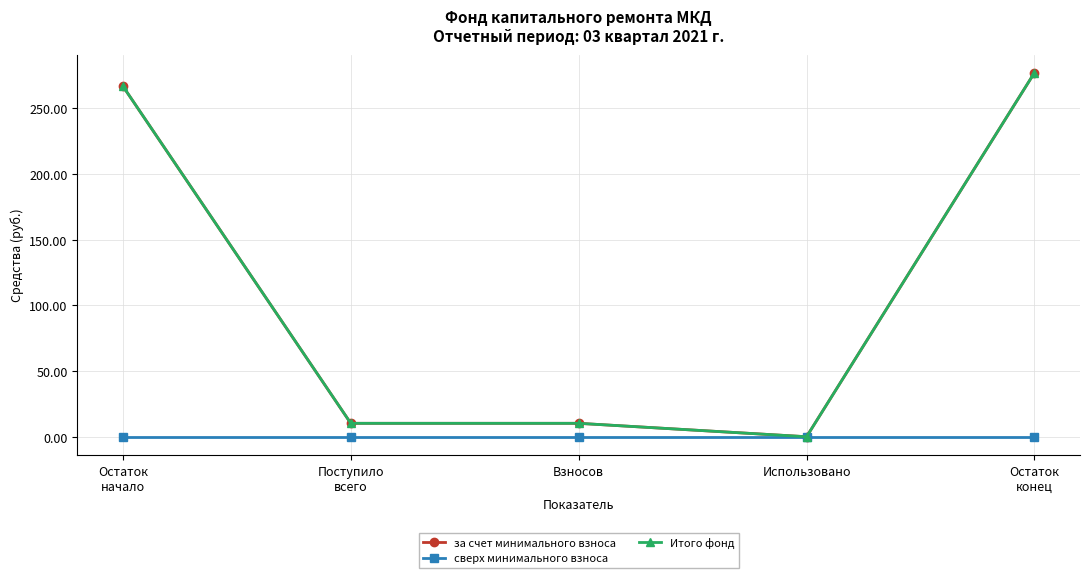

At which category is the sum across all series the highest?

Остаток
конец